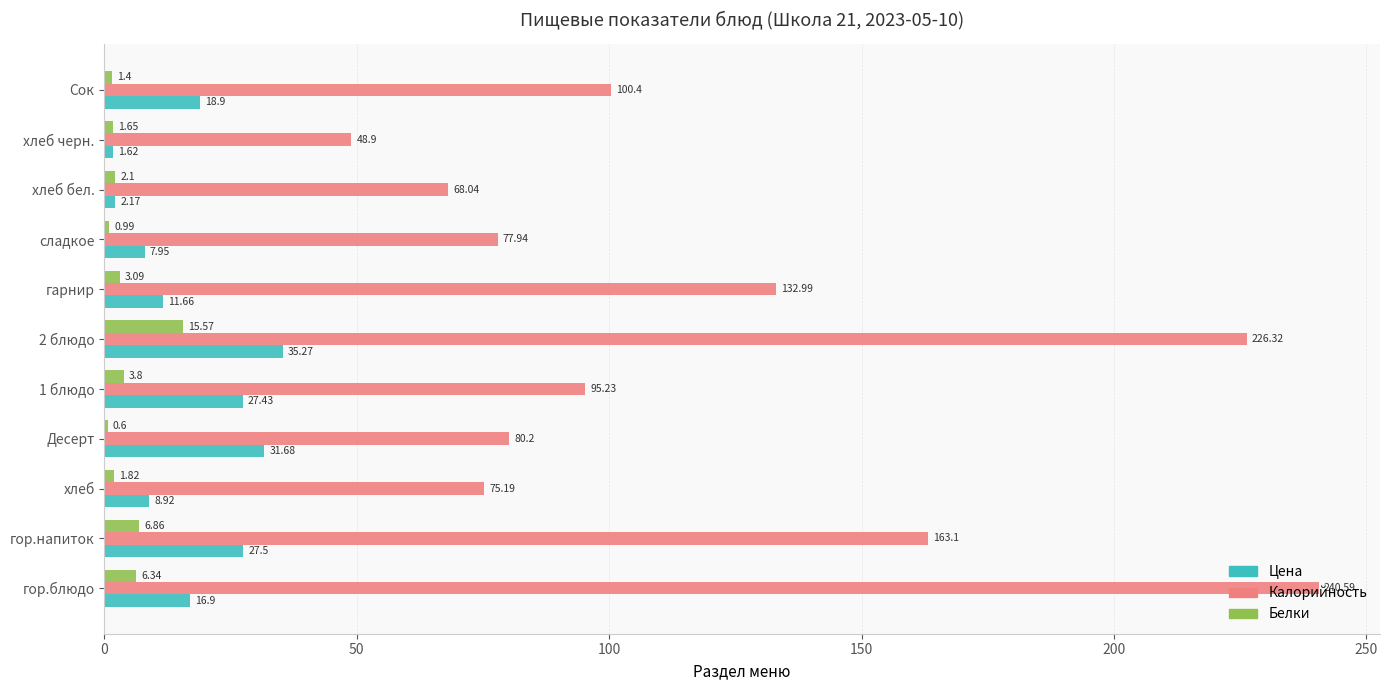

Which series changed the most between гор.напиток and хлеб бел.?

Калорийность